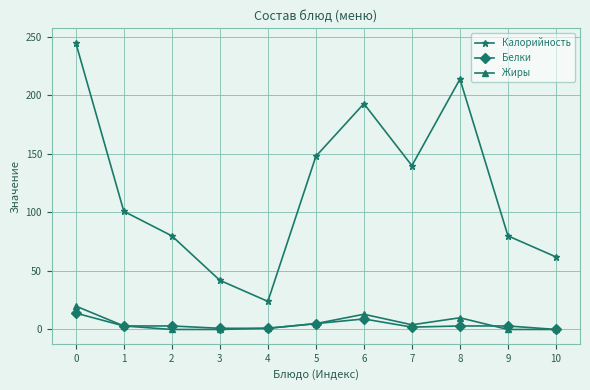

Which series has the widest spread of values?

Калорийность